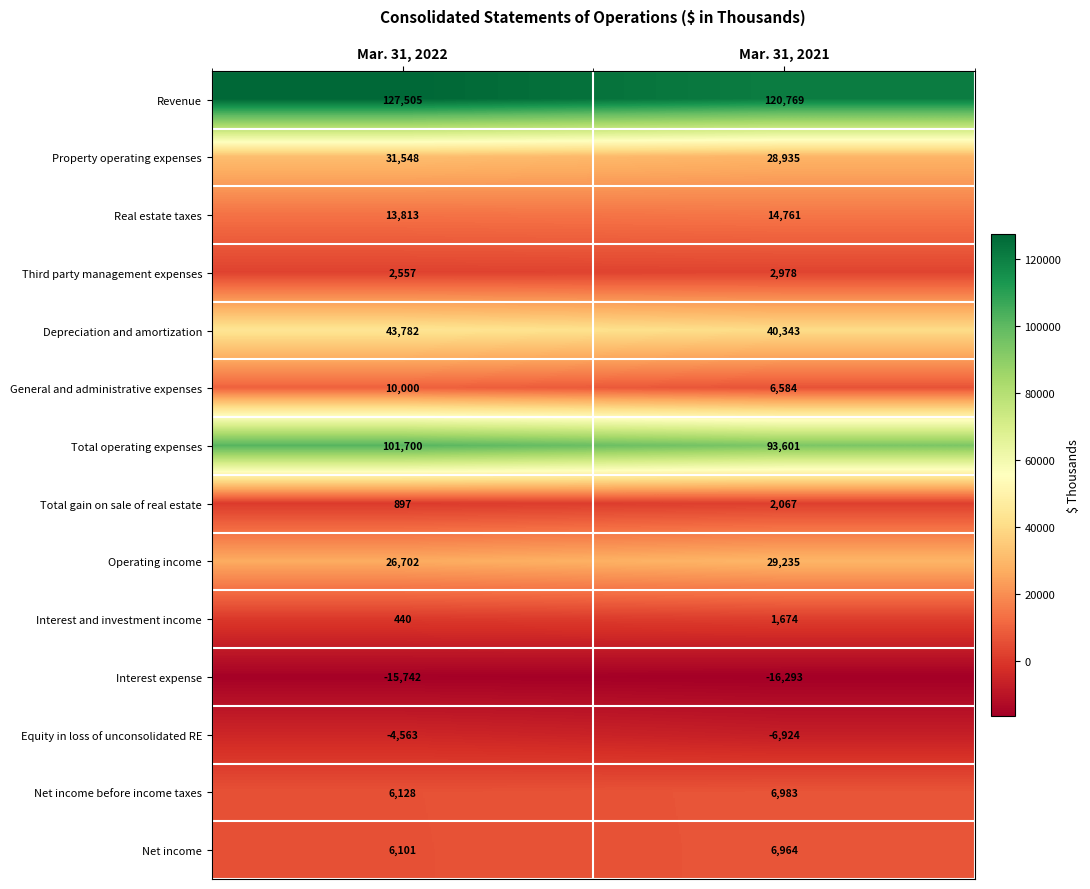

How many data points does each series have?

2